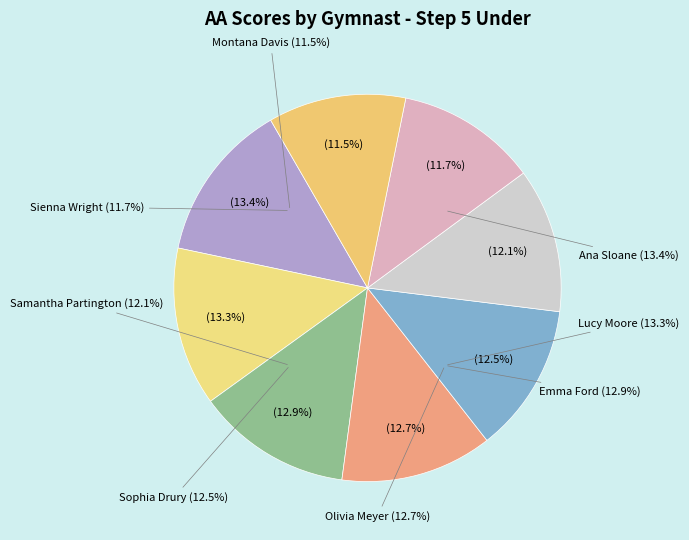

Which has a higher value, Lucy Moore or Sienna Wright?

Lucy Moore